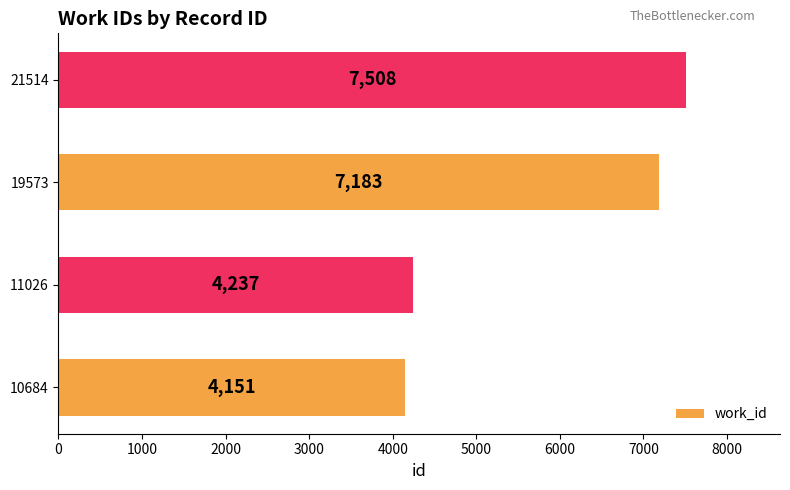

What is the ratio of the value at 19573 to the value at 10684?

1.7